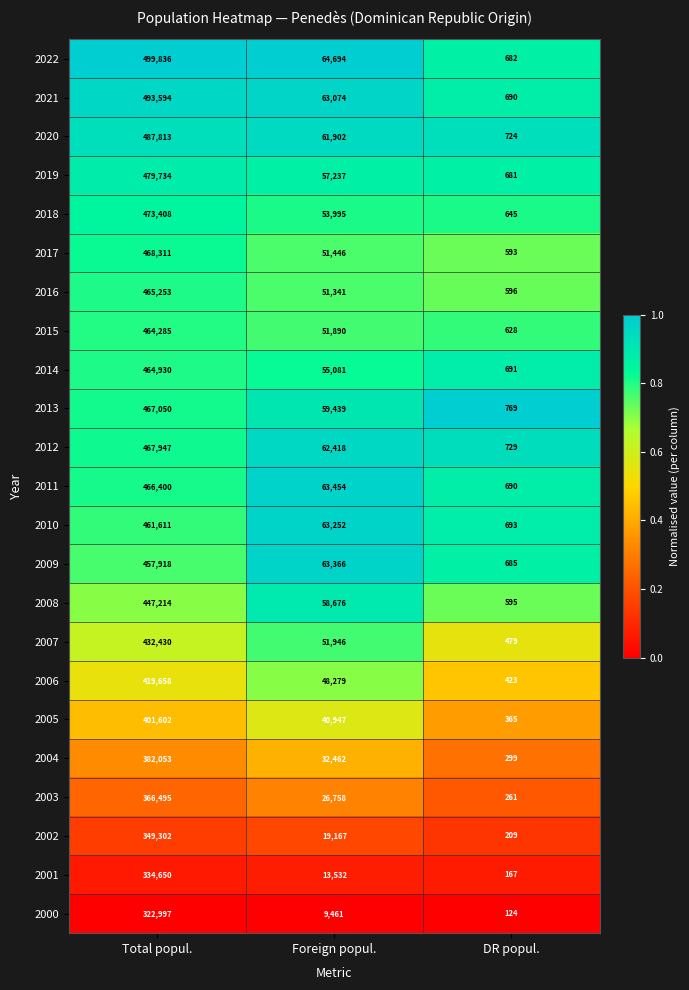

Is it true that 2022 equals 367 at DR popul.?

False